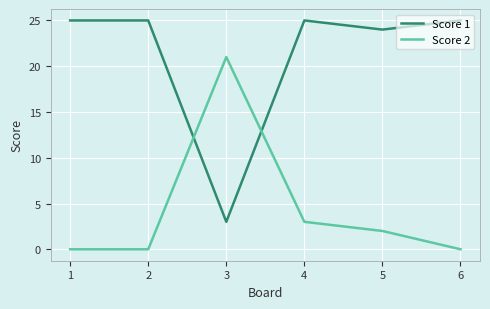

Does the chart display data point markers on the line(s)?

No